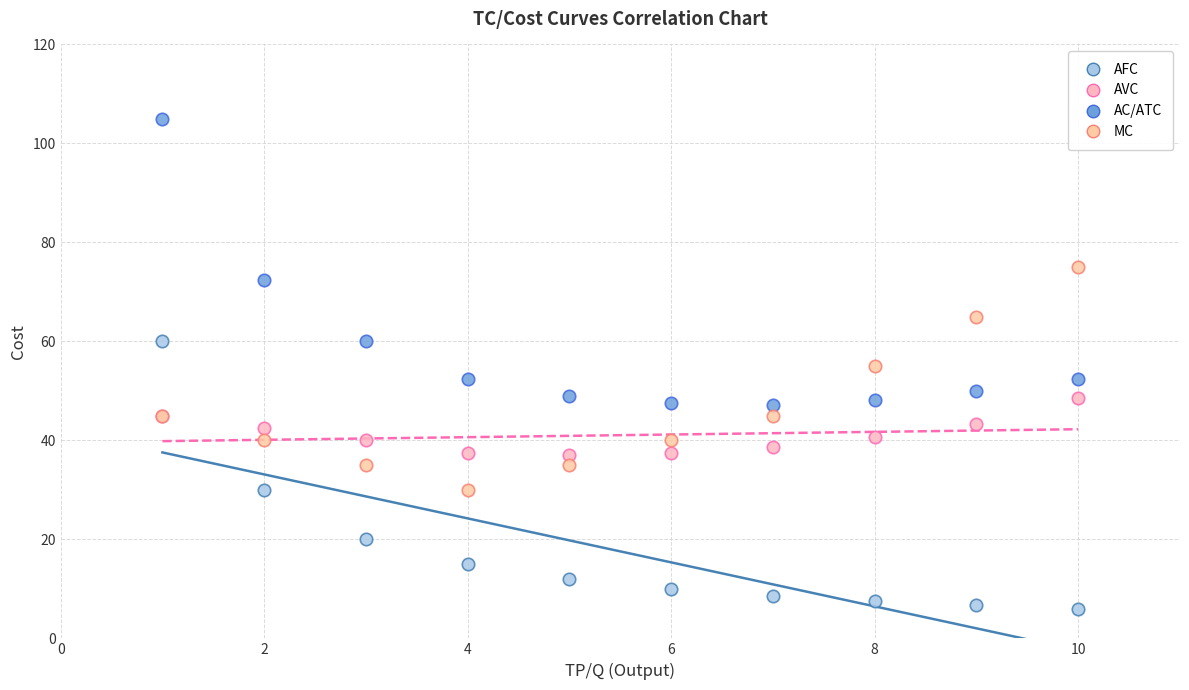

Which series contains the highest Y value?

AC/ATC